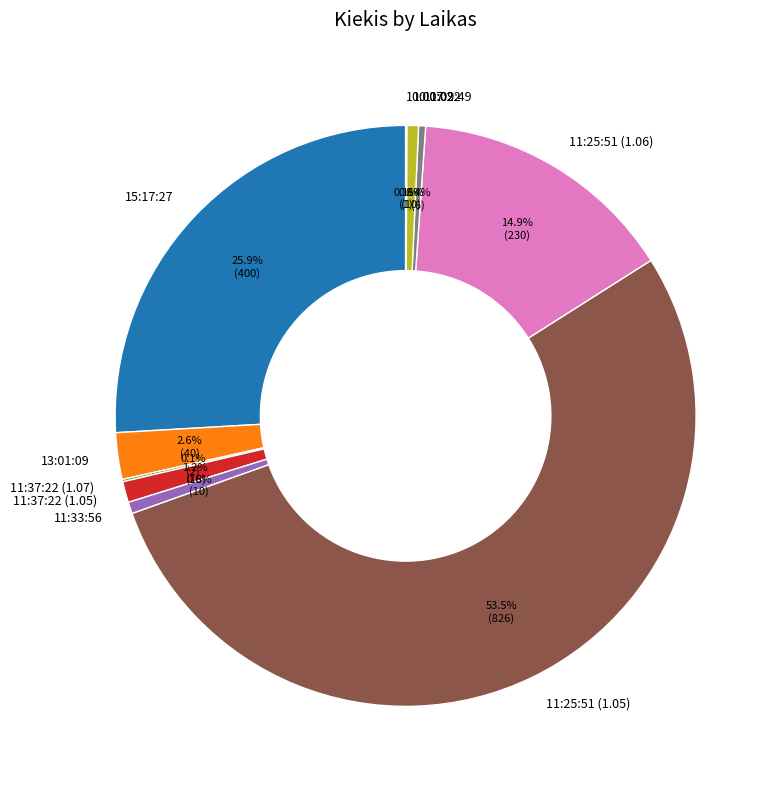

Is the sum of 11:09:49 and 13:01:09 greater than half?

No